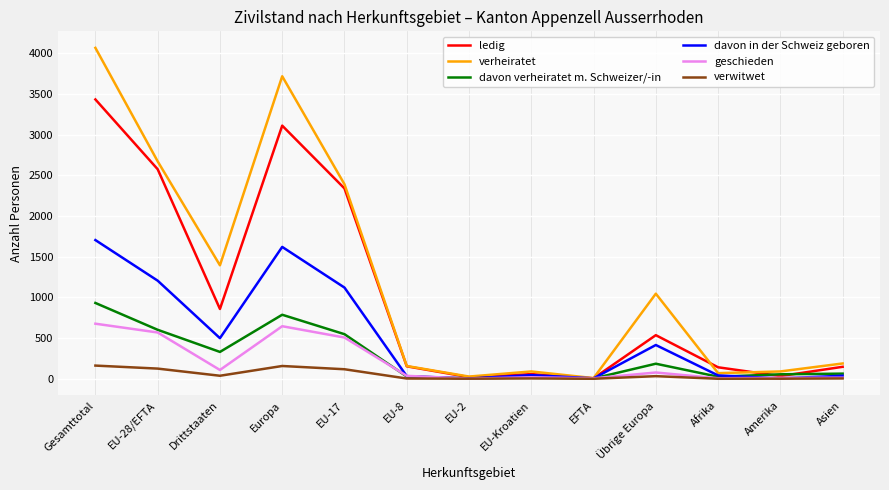

What is the spread (max minus min) of values at EU-2?

26